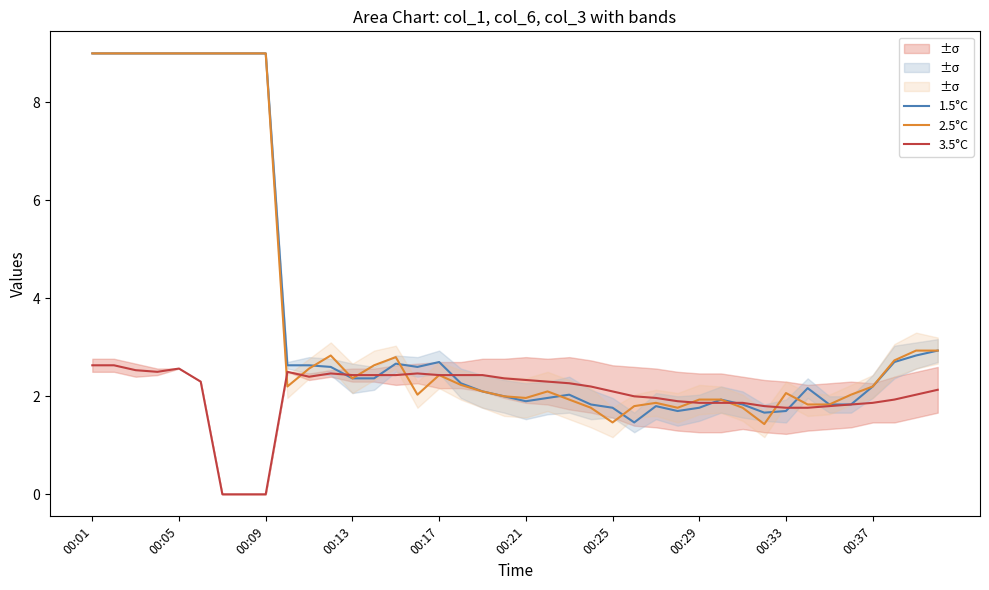

True or false: 3.5°C has a value of 2.3 at 21.

True